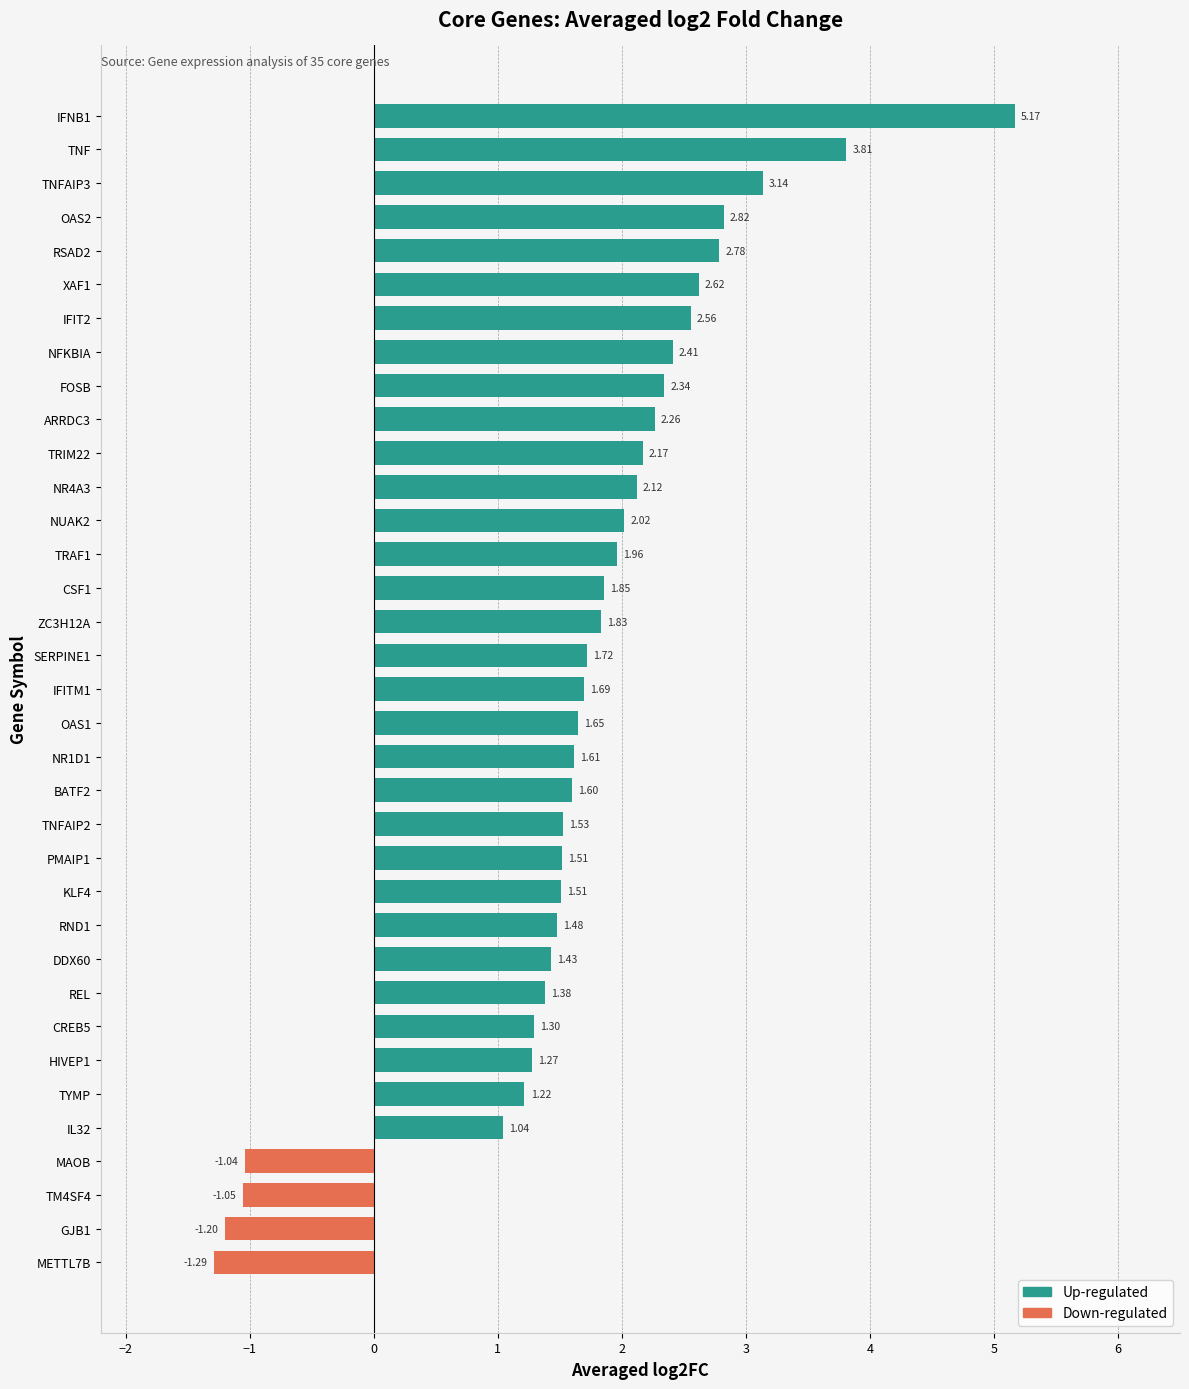

How many negative values are there?

4